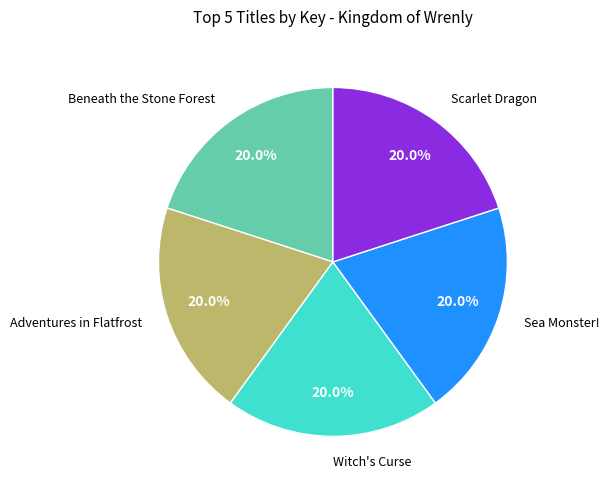

Is there a majority slice in this chart?

No